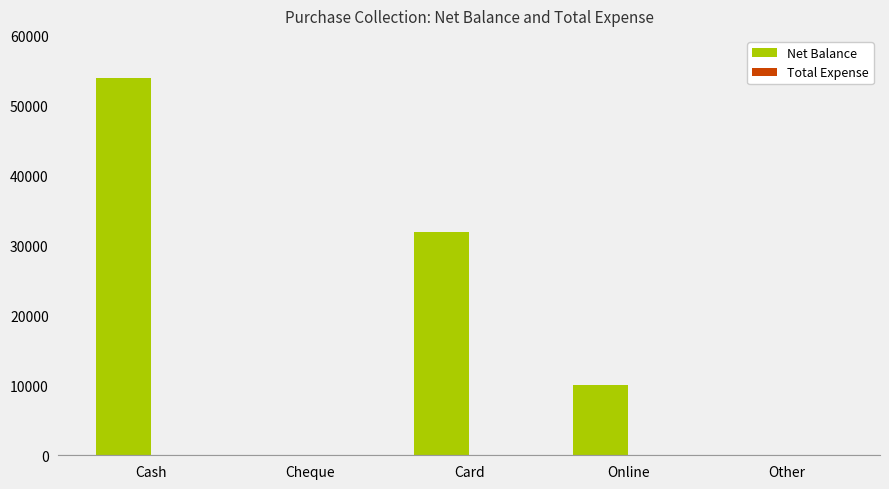

What is the sum of all values?

96000